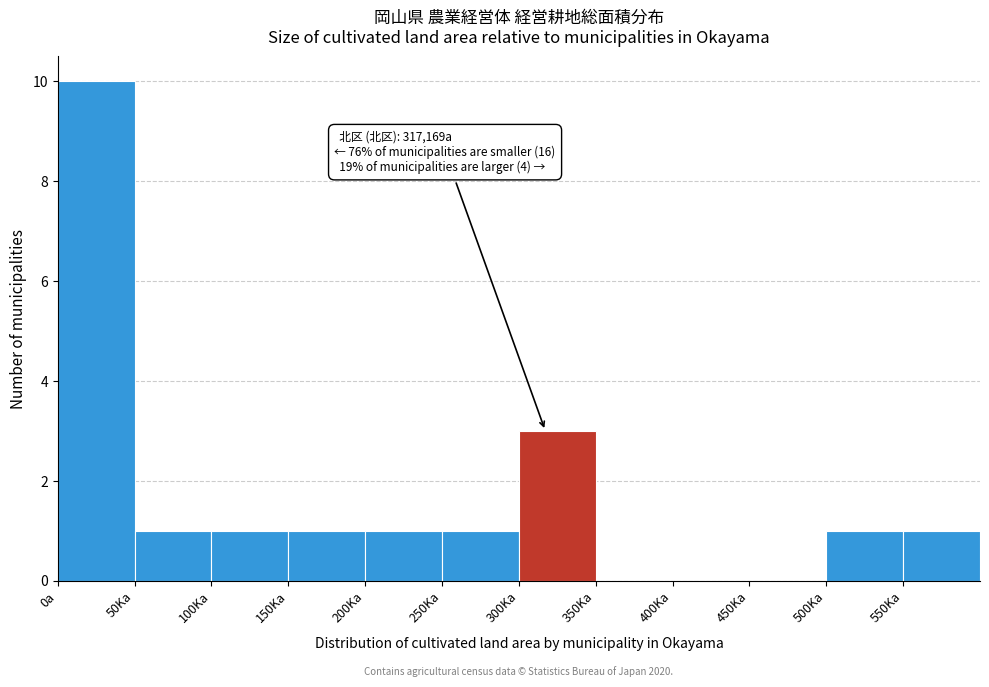

What is the greatest value displayed?

10